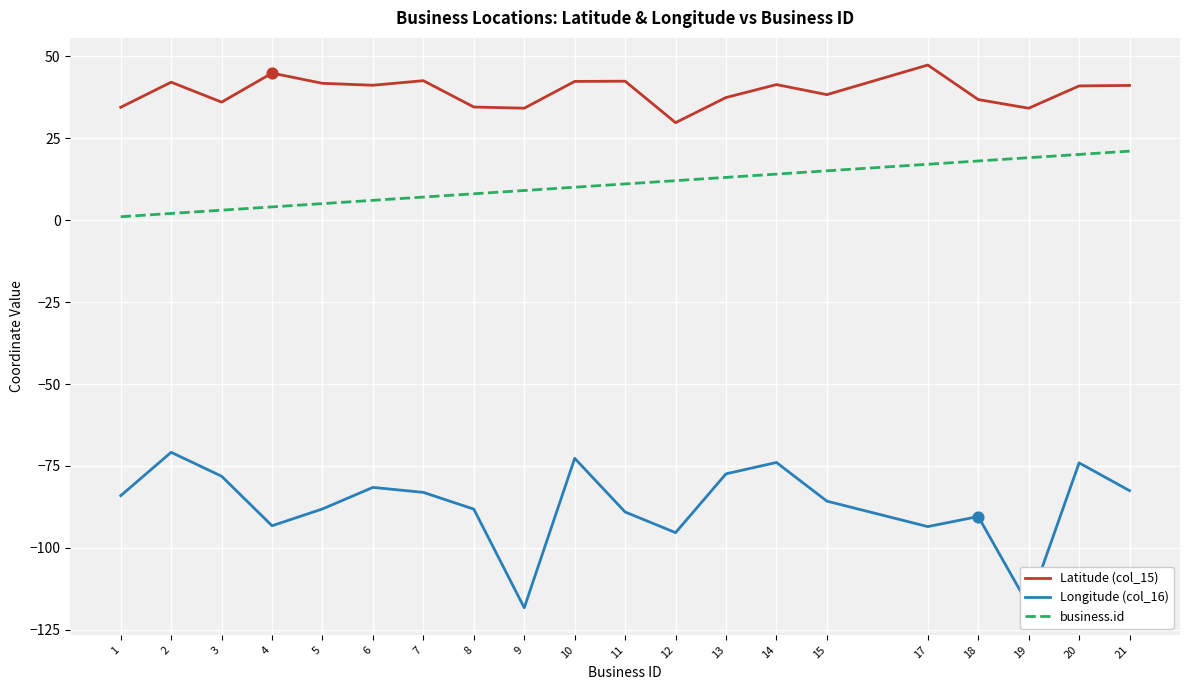

What is the total value across all series at 5?

-41.4